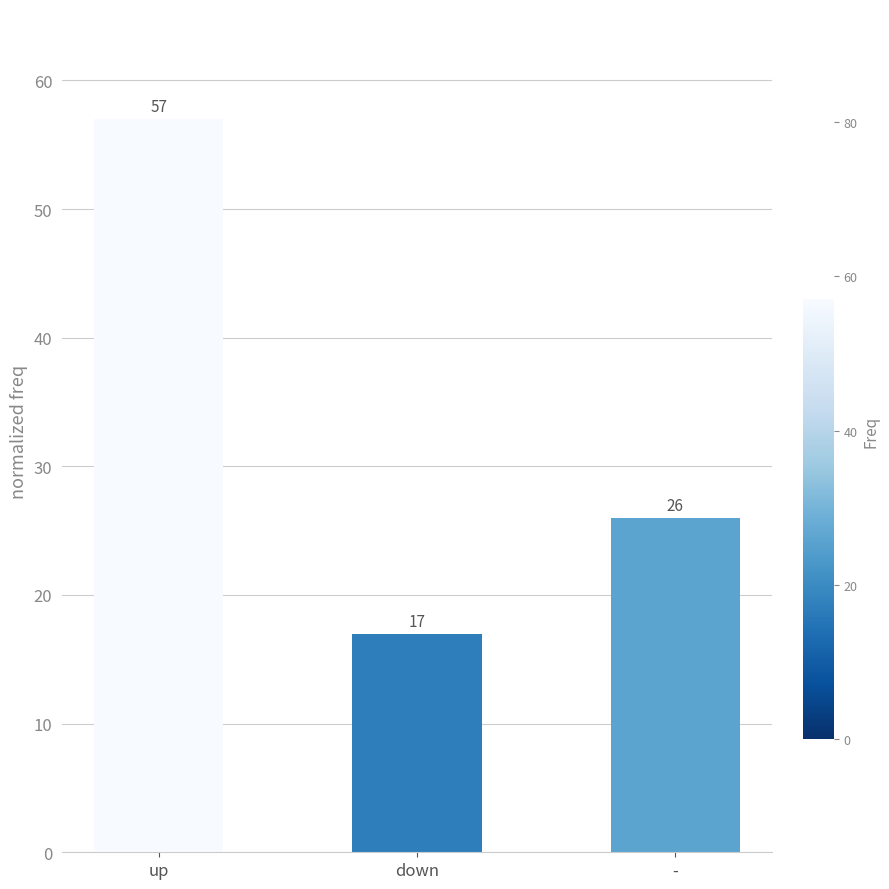

What value does the data have at down?

17